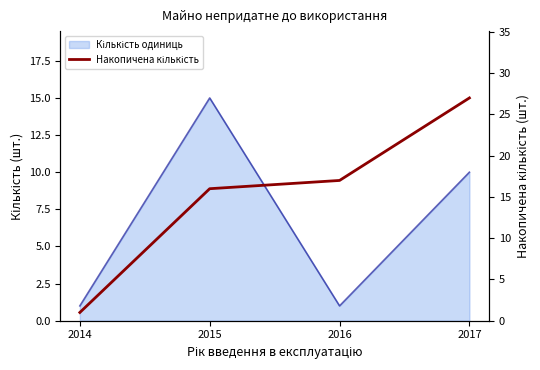

At which label is the value closest to 14?

2015